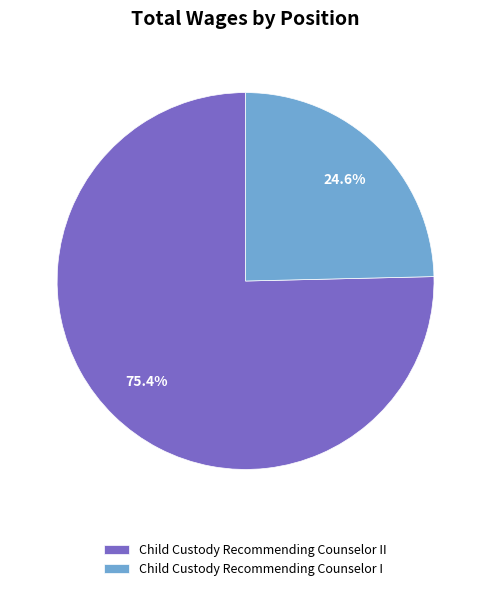

Approximately how many times larger is the value at Child Custody Recommending Counselor II compared to Child Custody Recommending Counselor I?

3.1